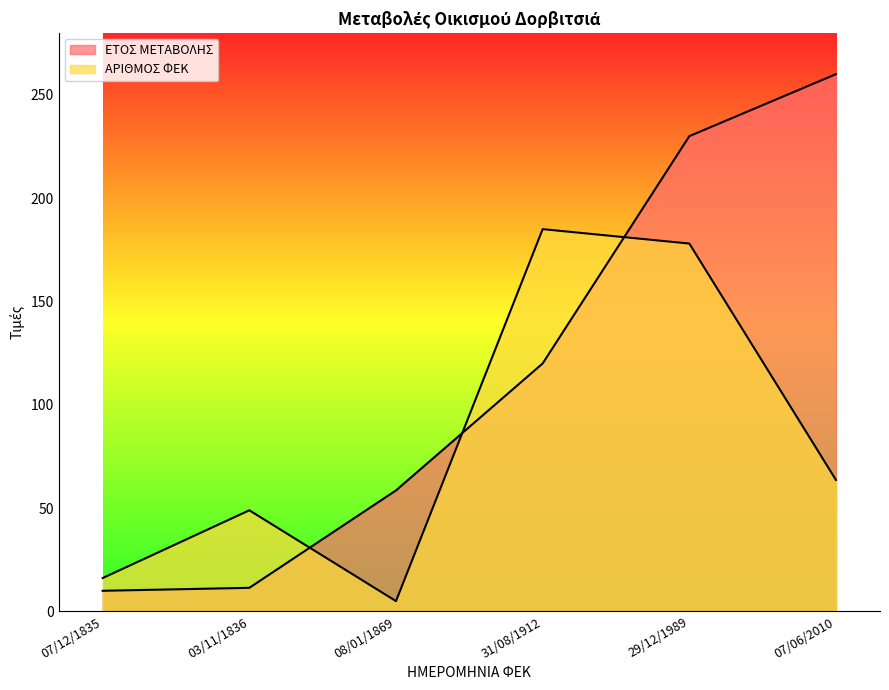

Which category has the lowest value in the ΕΤΟΣ ΜΕΤΑΒΟΛΗΣ series?

07/12/1835